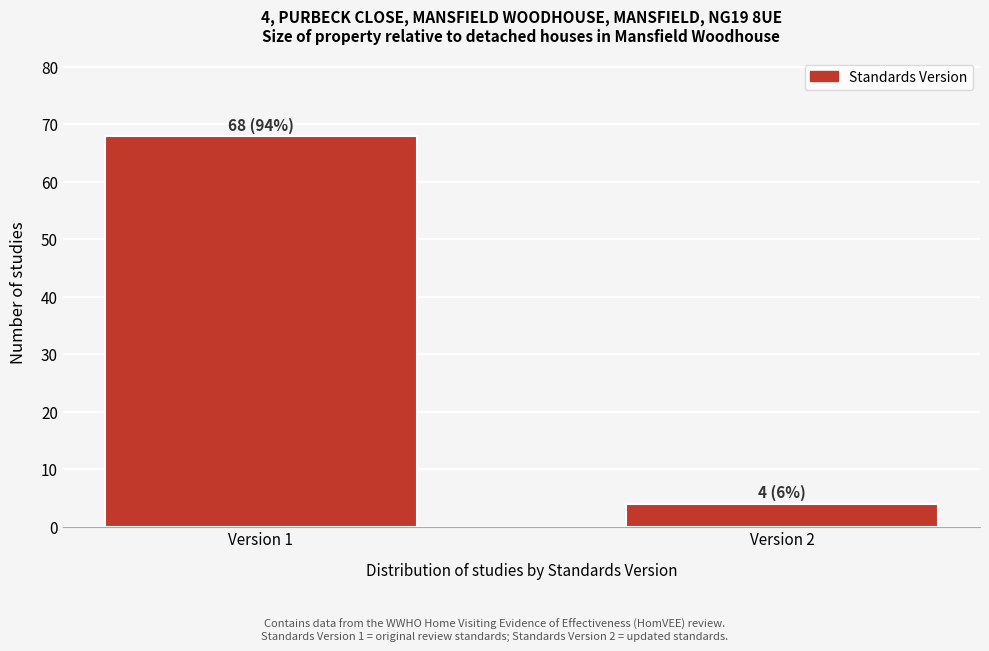

Reading left to right, what are all the values shown in this chart?

Version 1=68	Version 2=4